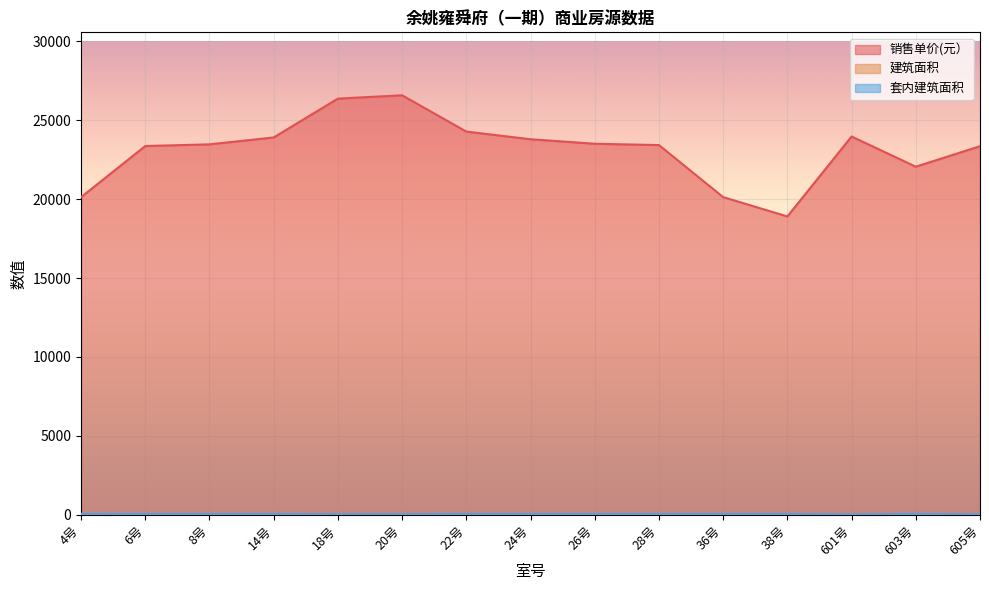

The 销售单价(元） series shows 24278.1 at 22号. True or false?

True